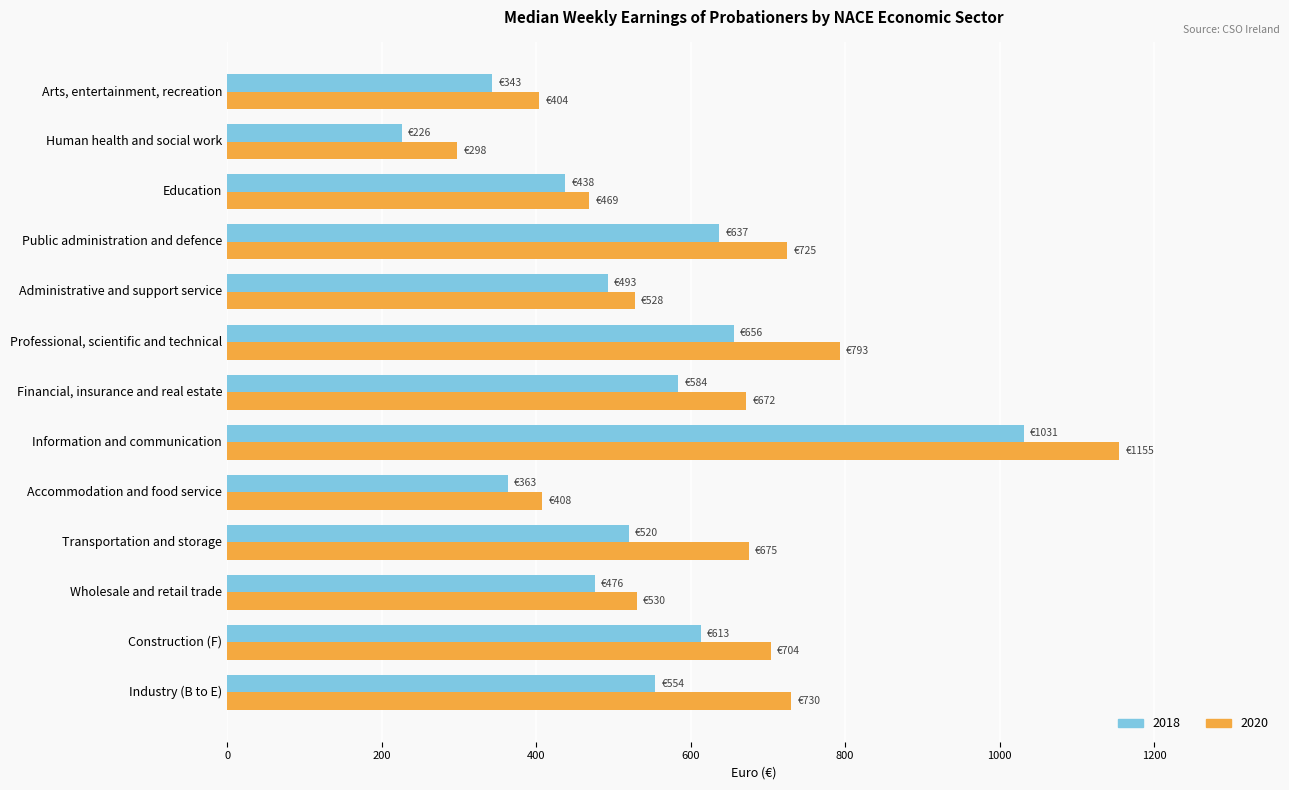

What is the minimum value shown in the chart?

226